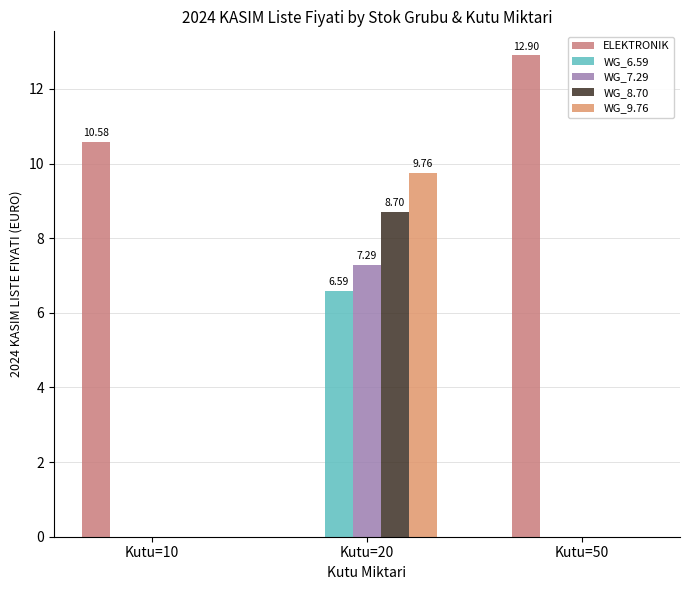

Rank the categories by WG_7.29 value from highest to lowest.

Kutu=20, Kutu=10, Kutu=50